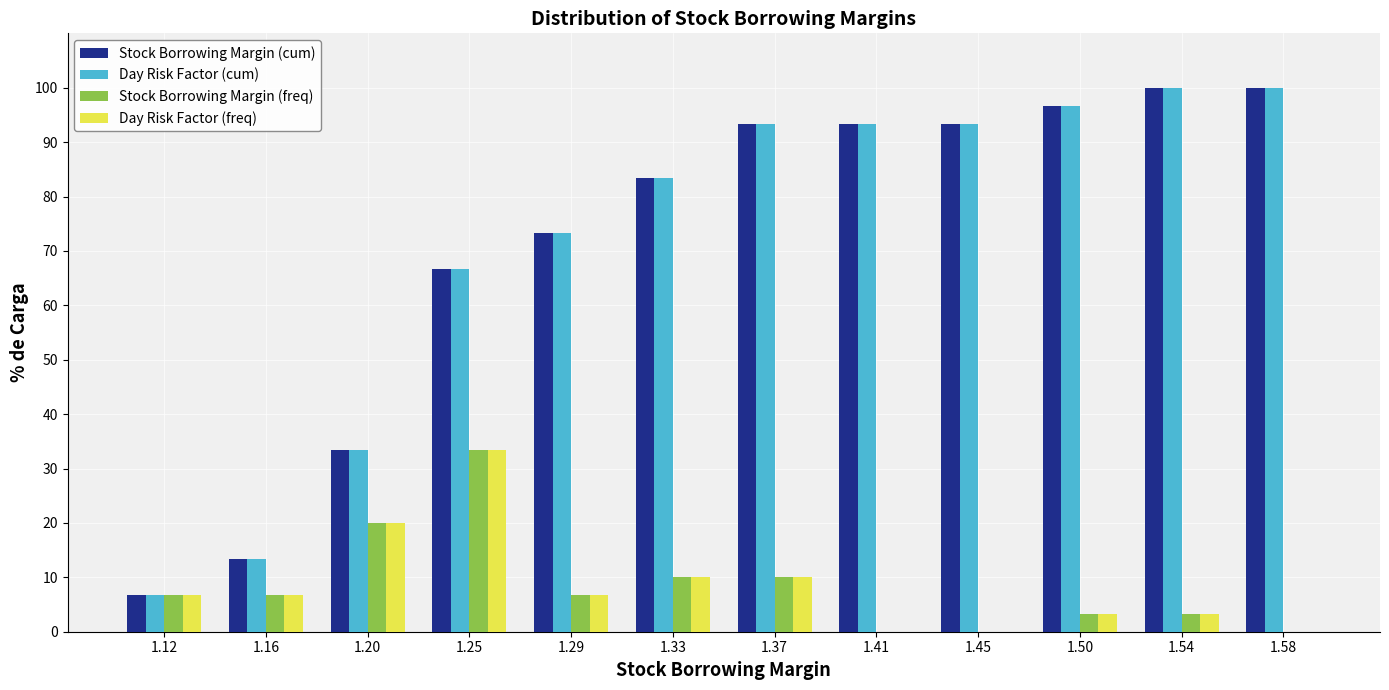

What is the height of the Stock Borrowing Margin (cum) bar covering 1.310 to 1.350 on the x-axis? Neither the bar edges nor the heights are printed on the chart, so give them approximately, as read against the axes.

83